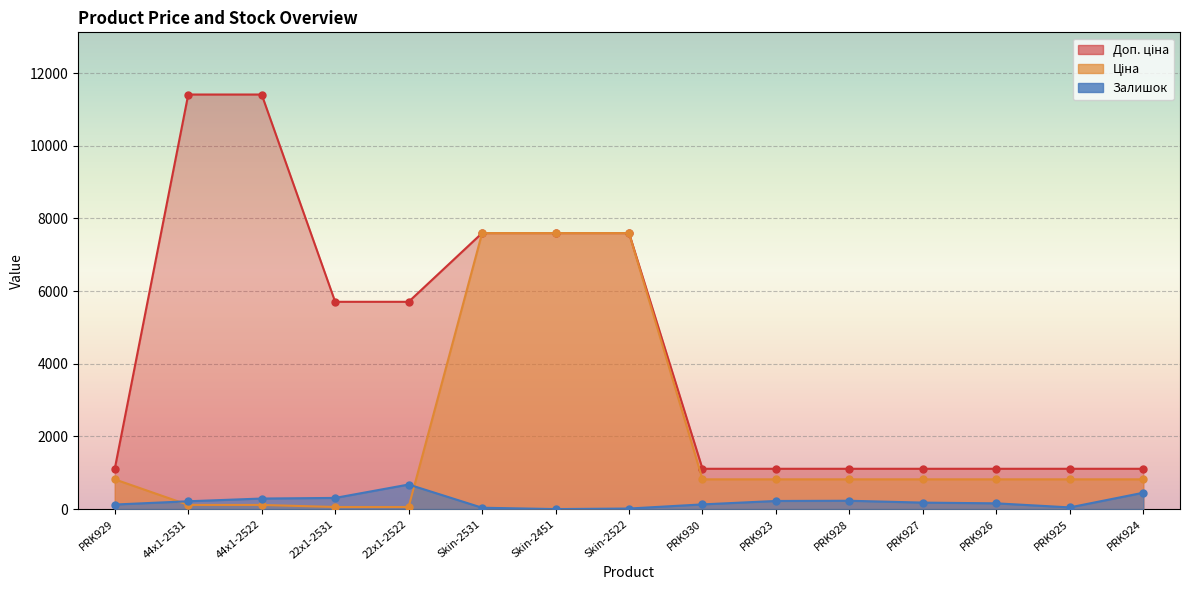

What are all the series names shown in the legend?

Ціна, Доп. ціна, Залишок